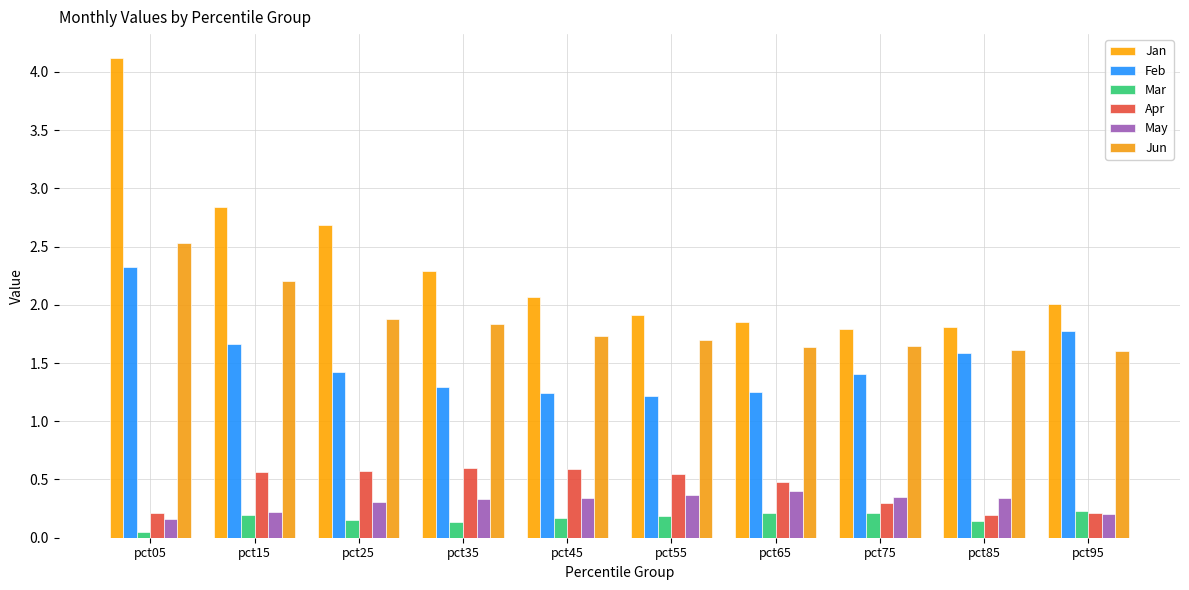

What is the spread (max minus min) of values at pct25?

2.5